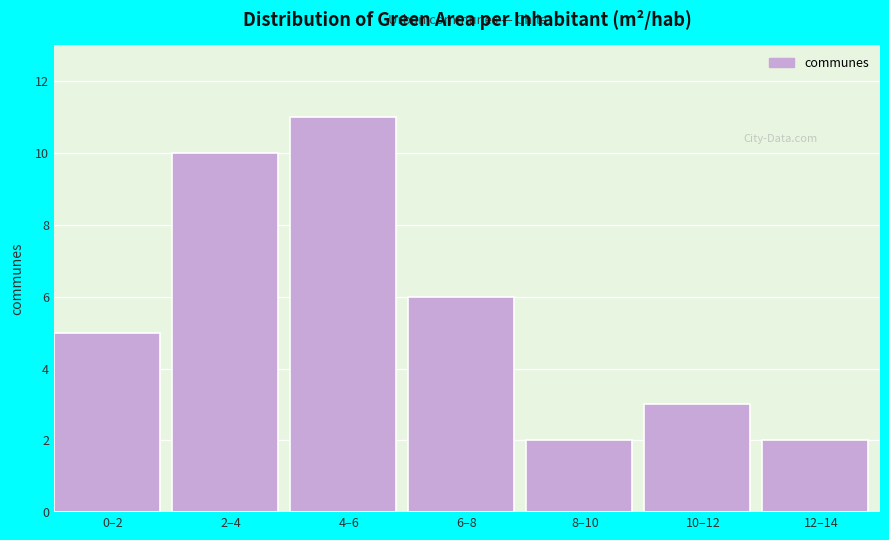

Reading left to right, transcribe all the data shown in this chart.

5	10	11	6	2	3	2